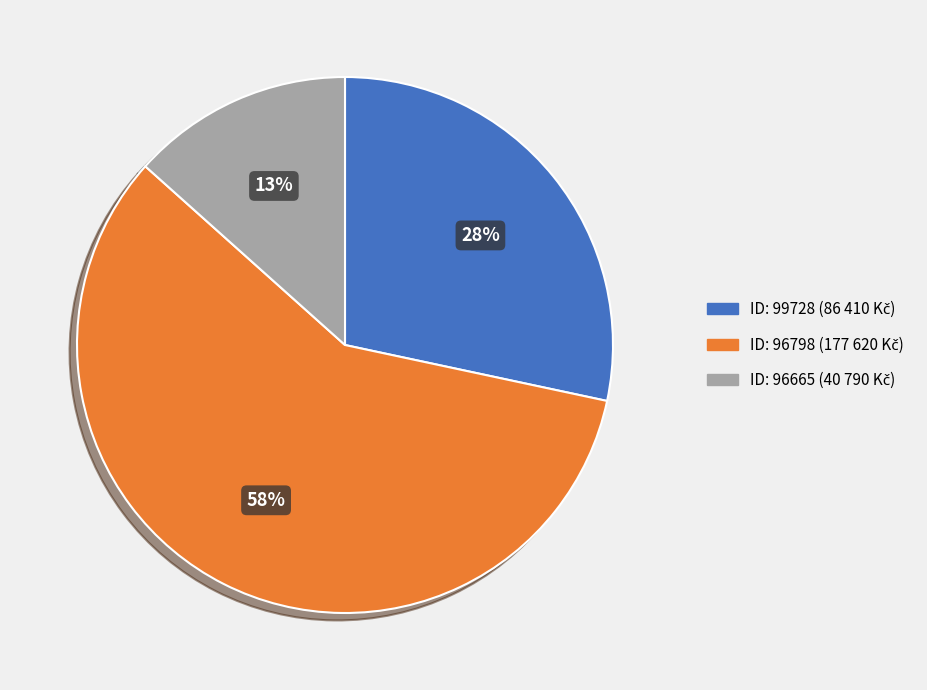

How many segments does this pie chart have?

3